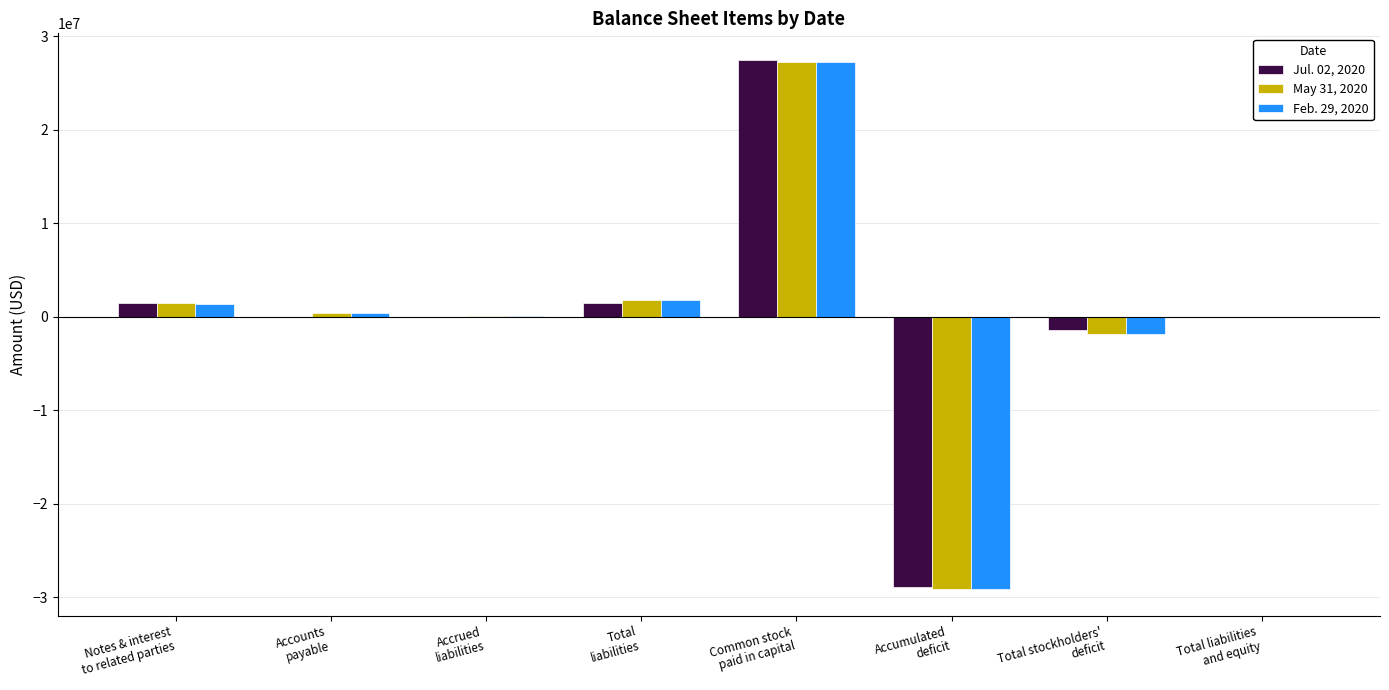

How many series are shown in this chart?

3